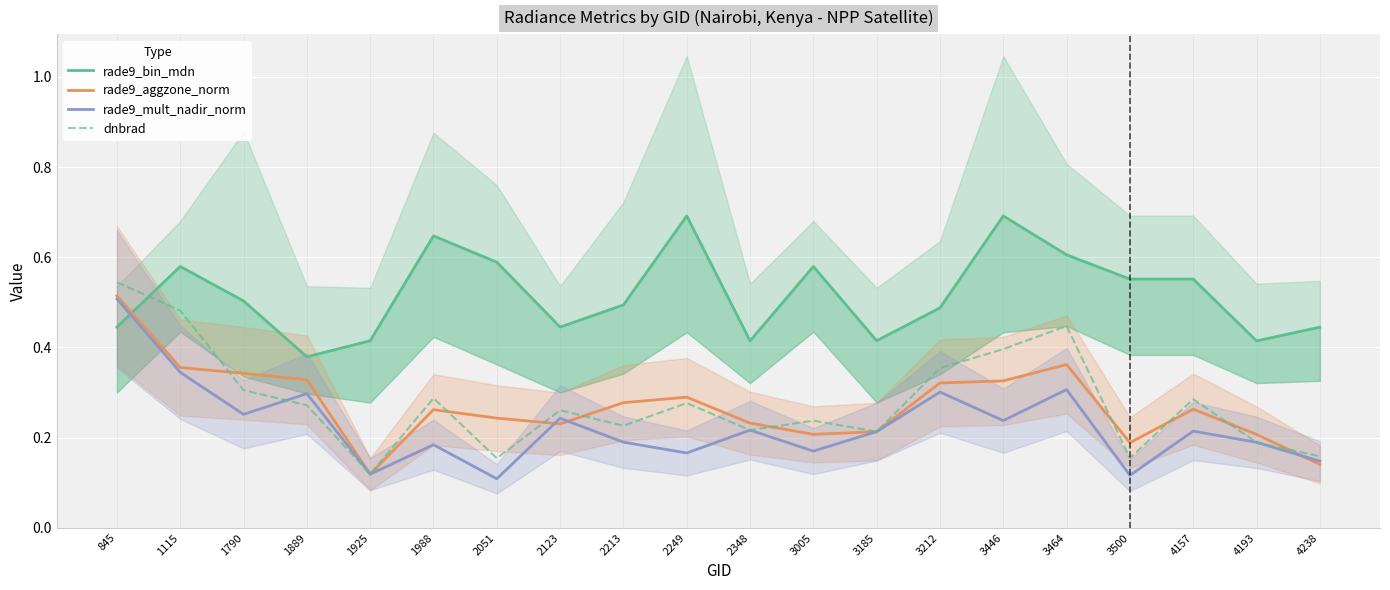

What is the spread (max minus min) of values at 1115?

0.2